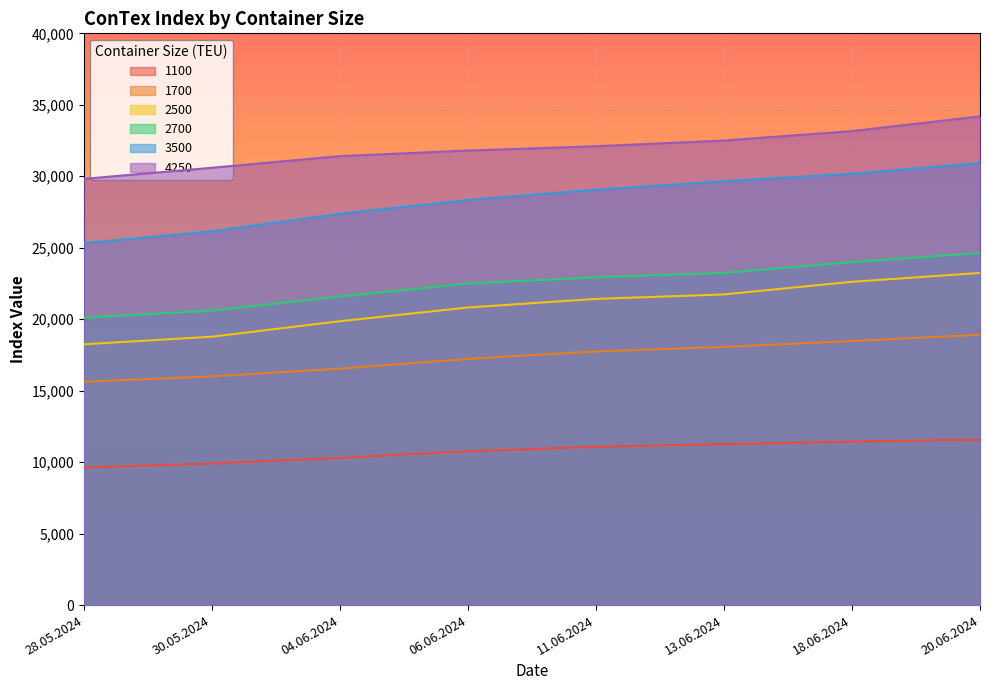

What is the label of the 7th point from the left?

18.06.2024